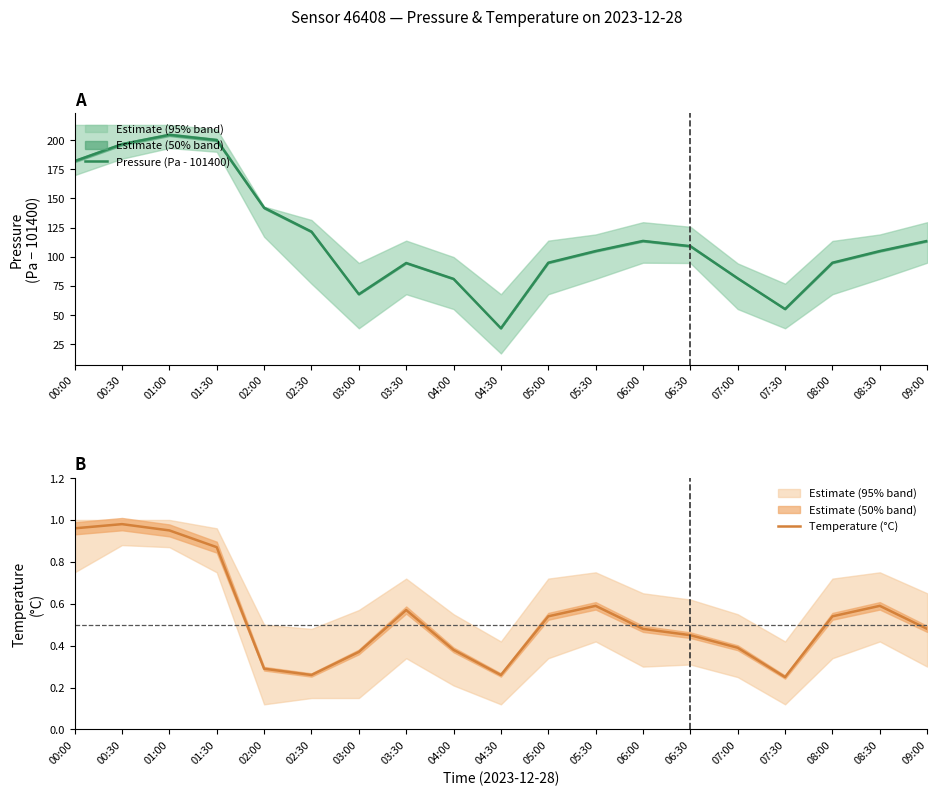

Rank the series by their average value, from lowest to highest.

Temperature (°C), Pressure (Pa - 101400)